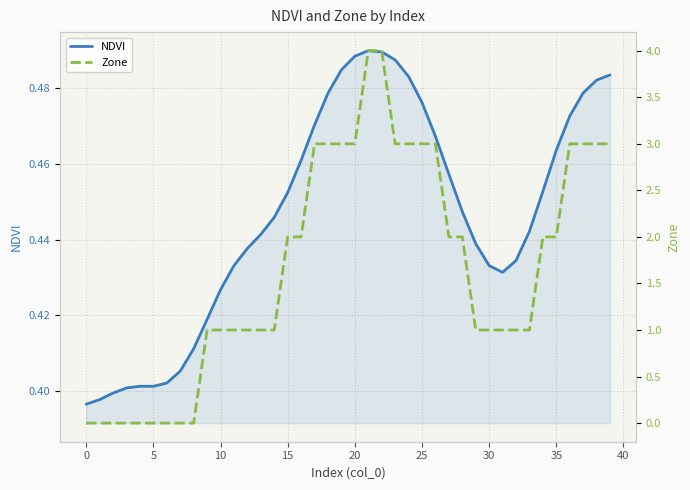

Does the chart display data point markers on the line(s)?

No